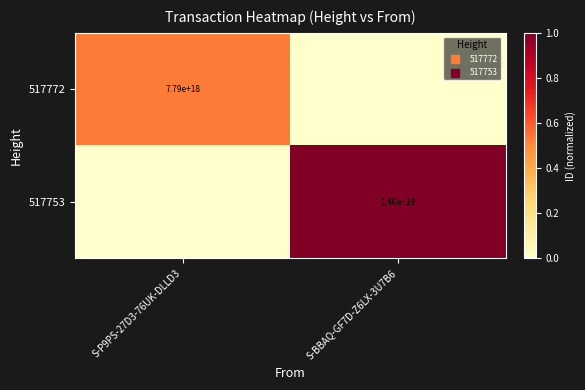

Is it true that 517753 equals 24688912739205320704 at S-BBAQ-GF7D-Z6LX-3U7B6?

False